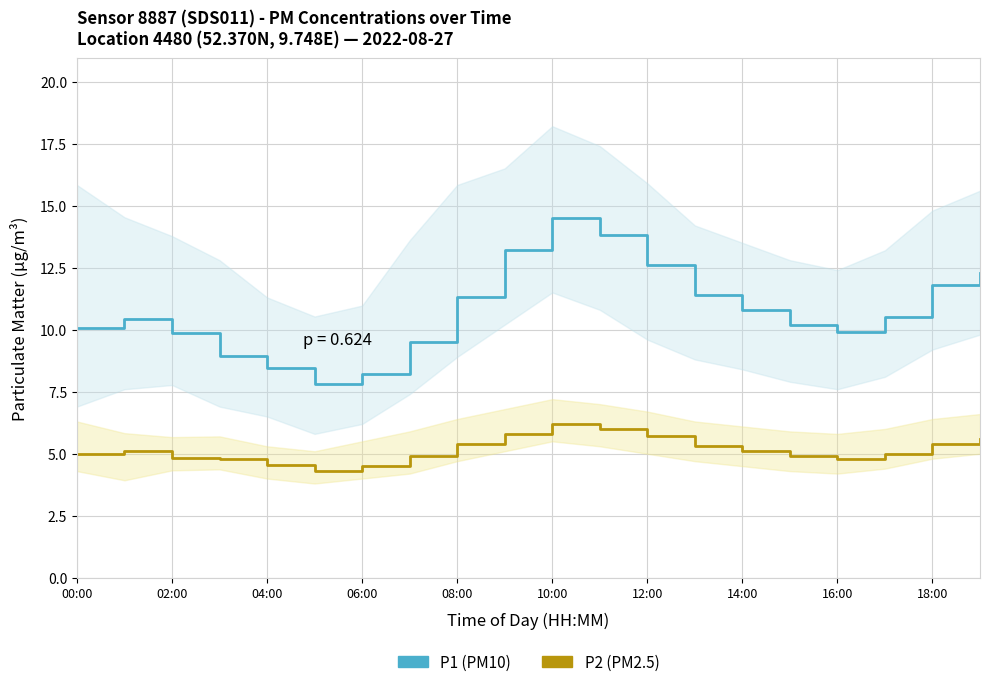

List the series in order of their overall mean, highest first.

P1, P2